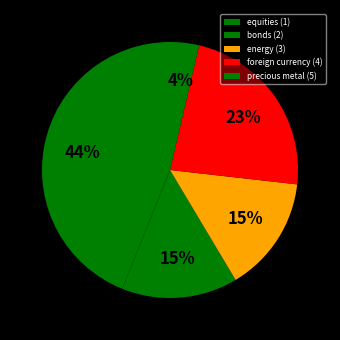

Count the number of slices in the pie.

5